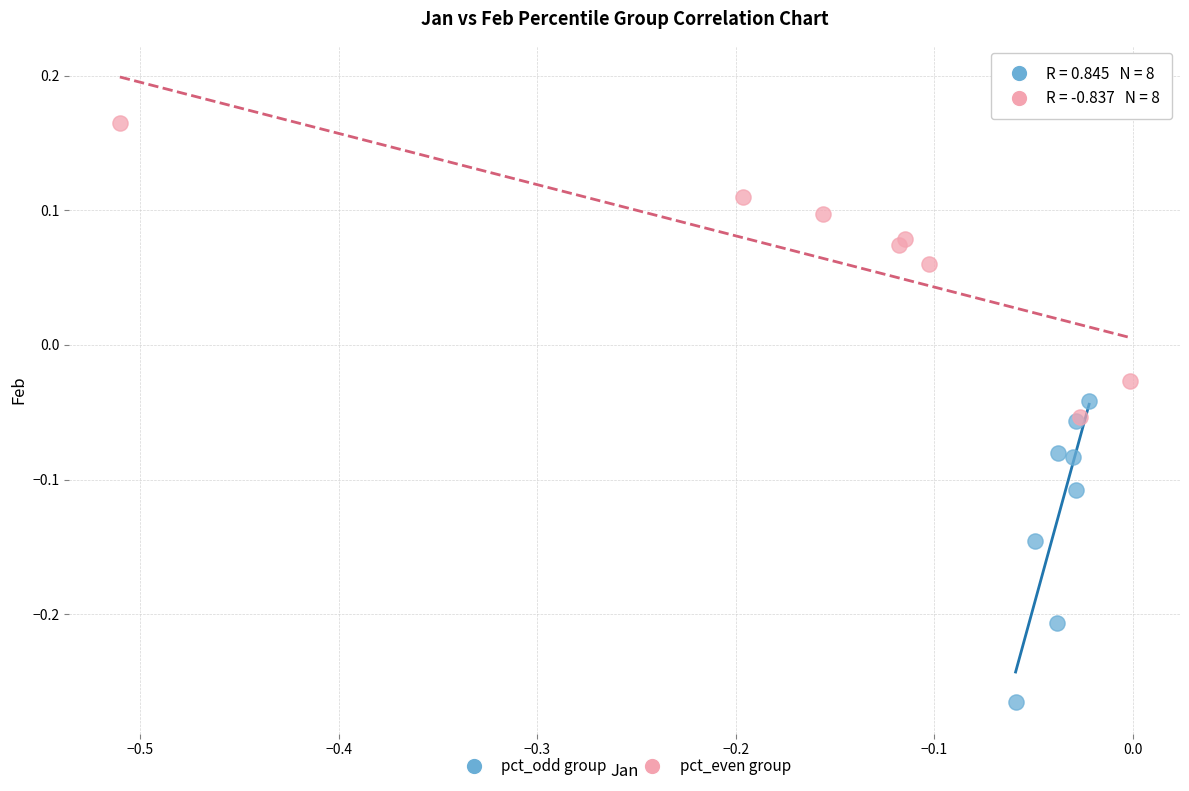

What are all the series names shown in the legend?

pct_odd group, pct_even group